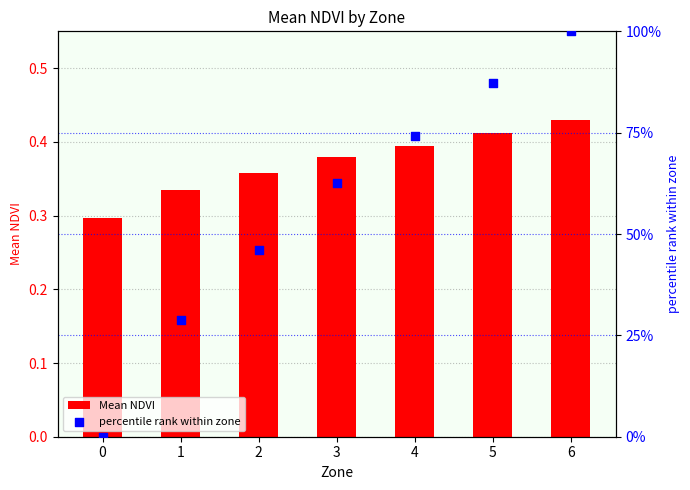

What are all the series names shown in the legend?

Mean NDVI, percentile rank within zone